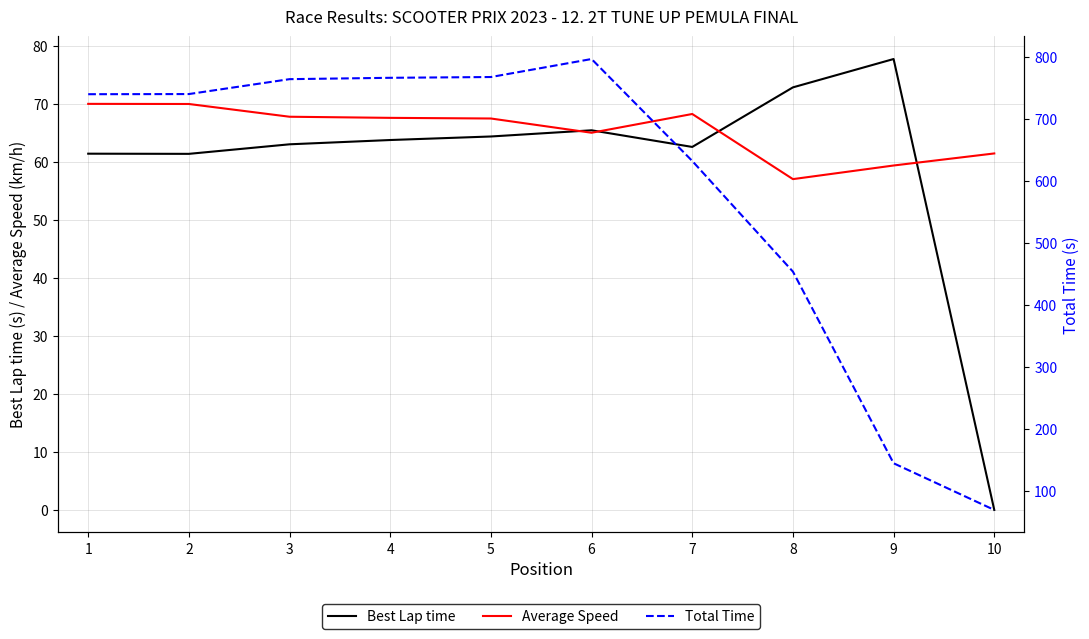

In Total Time, how many points are higher than both neighbors (excluding endpoints)?

1